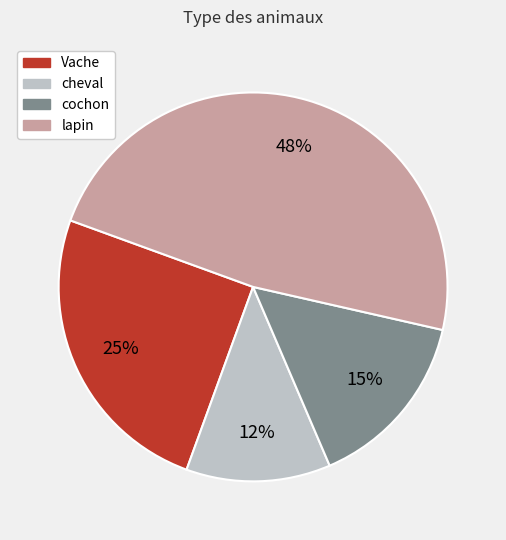

Which slice is the largest?

lapin